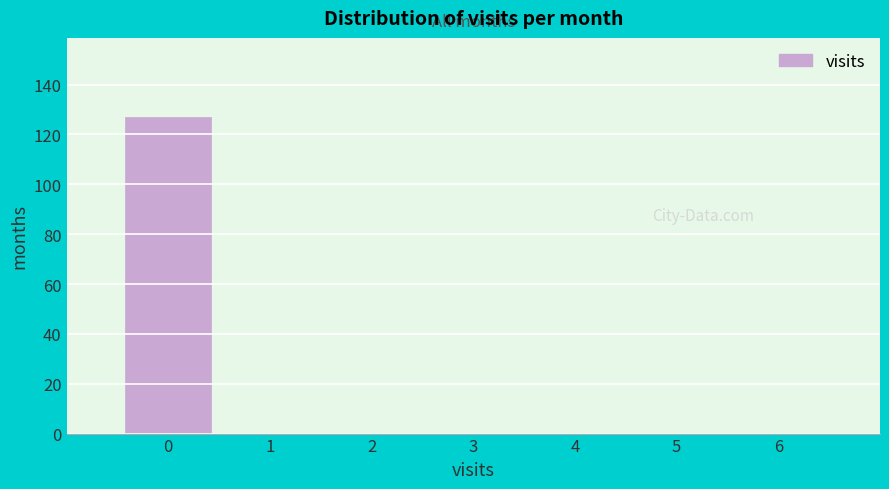

Reading left to right, list every bar in this chart as the range it spans on the x-axis followed by its height. The values are not printed on the chart, so give them approximately, as read against the axis.

-0.5 to 0.5: 128
0.5 to 1.5: 0
1.5 to 2.5: 0
2.5 to 3.5: 0
3.5 to 4.5: 0
4.5 to 5.5: 0
5.5 to 6.5: 0